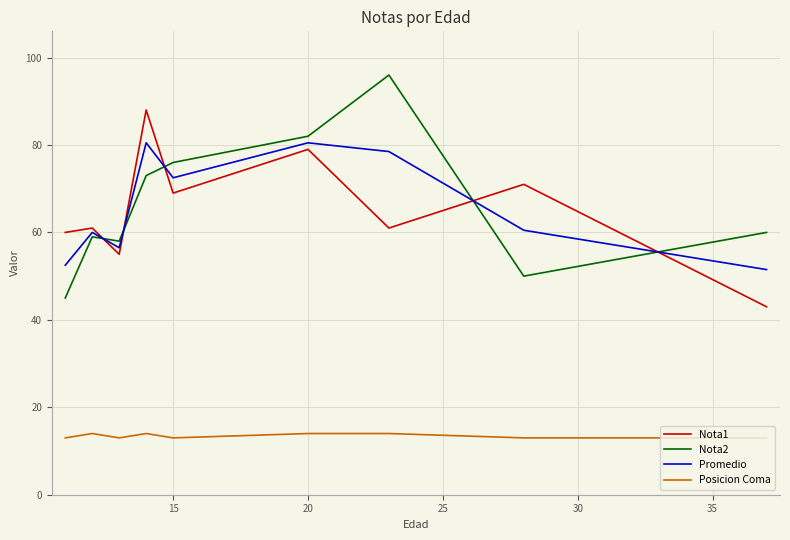

Rank the series by their maximum value, from highest to lowest.

Nota2, Nota1, Promedio, Posicion Coma